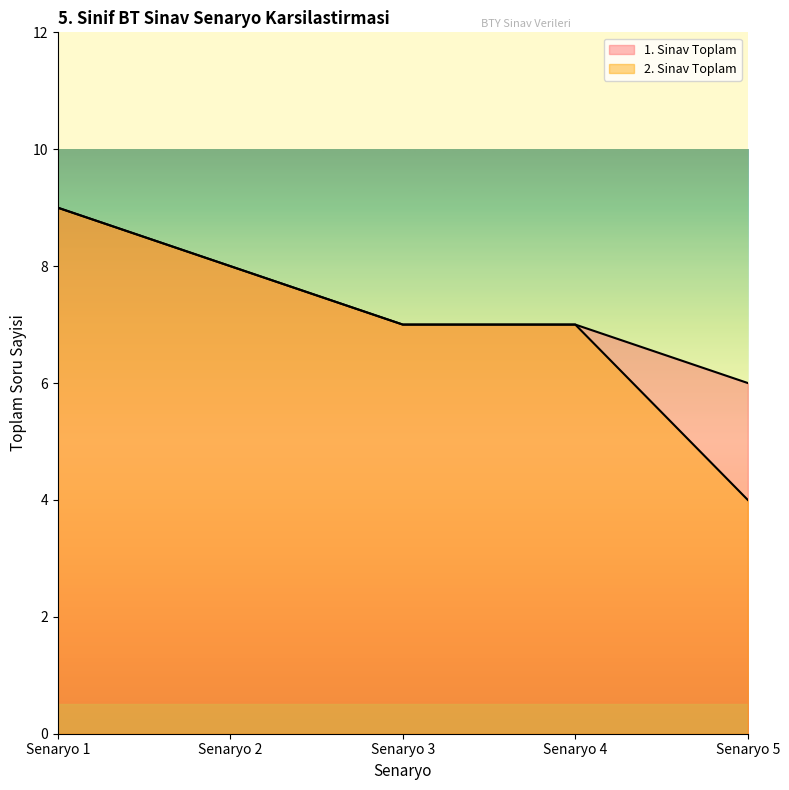

What is the smallest value displayed?

4